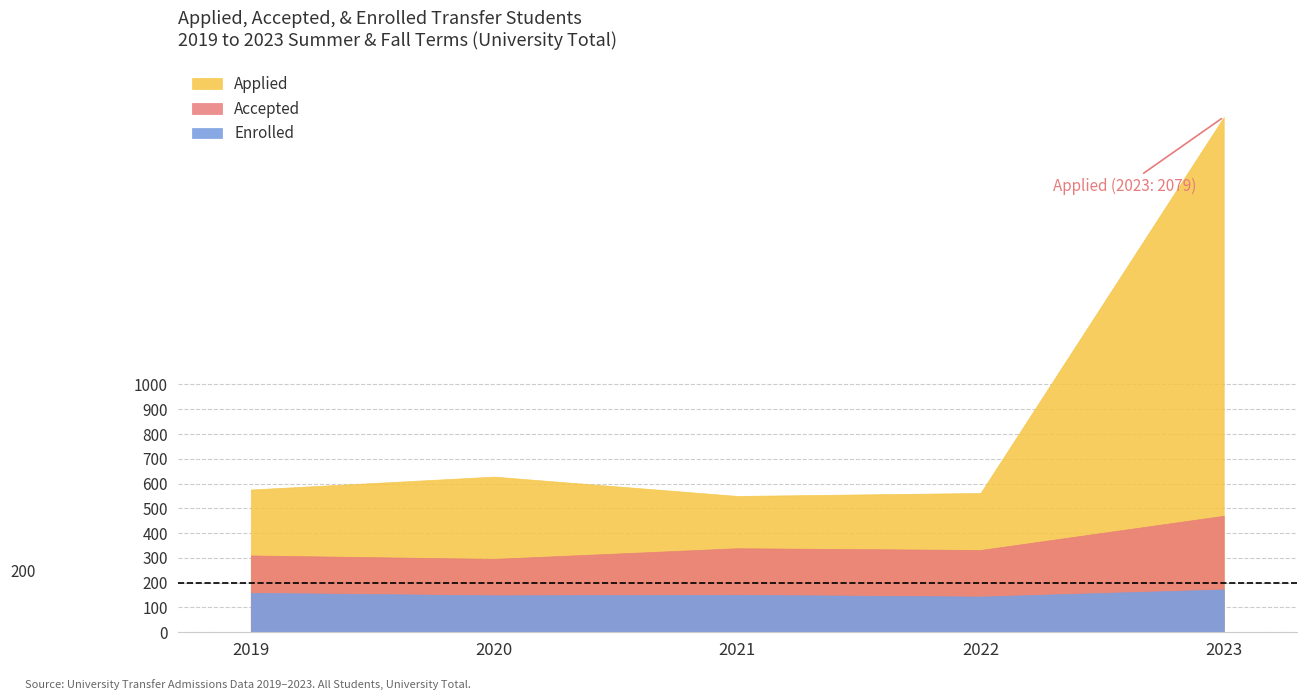

True or false: Applied has a value of 387 at 2019.

False